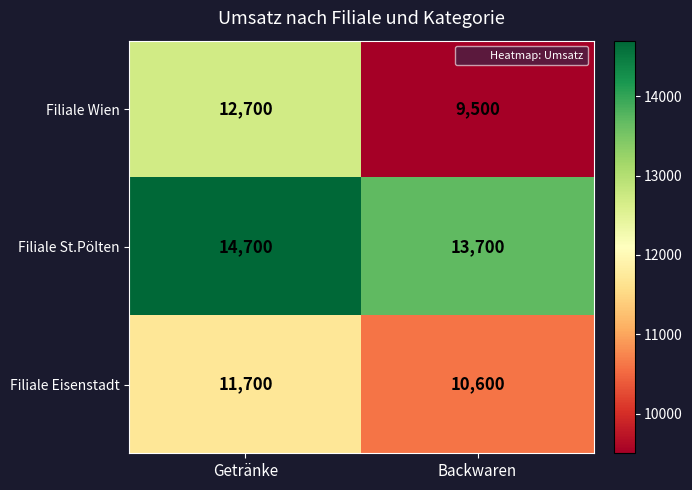

Is the value of Filiale Wien at Backwaren greater than the value of Filiale Eisenstadt at Backwaren?

No